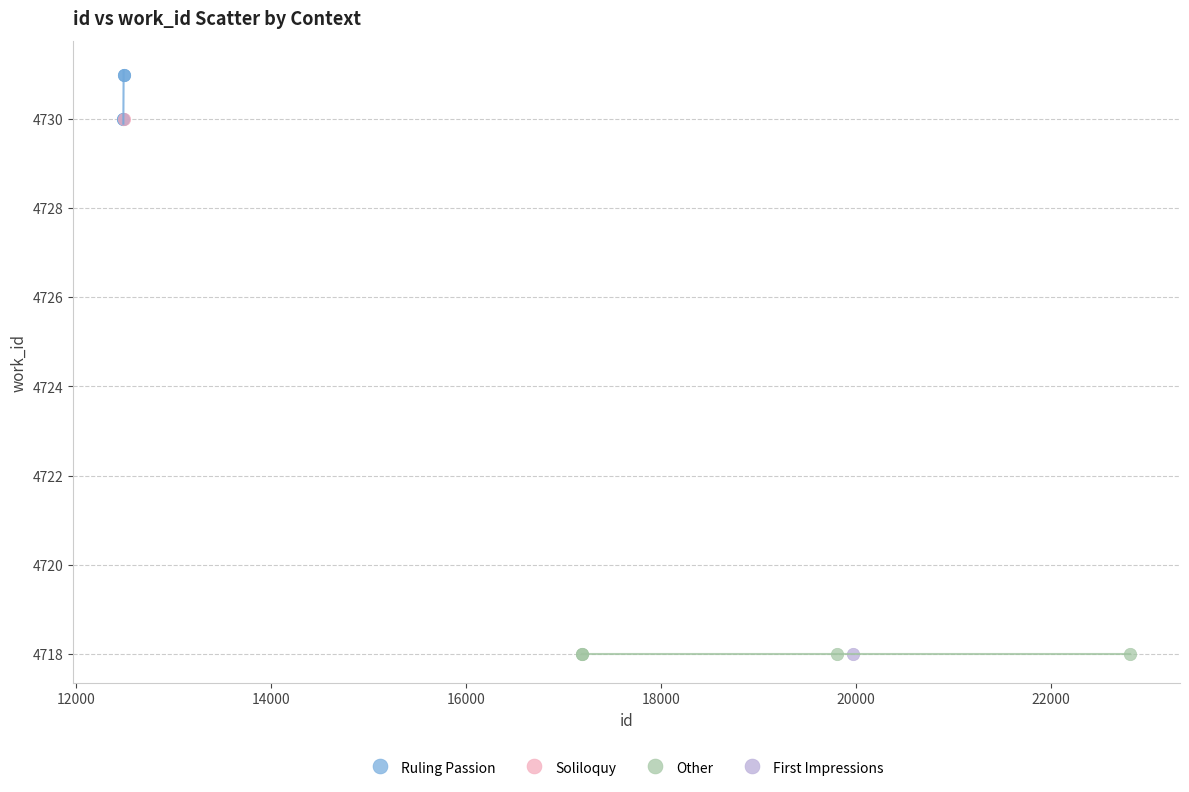

Which series contains the highest Y value?

Ruling Passion